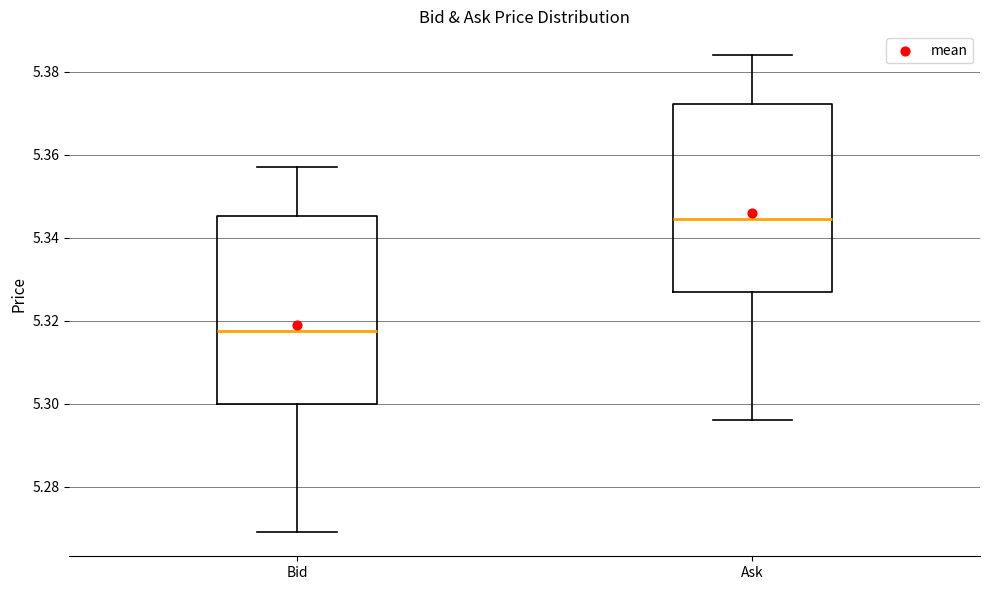

Which box has the highest median line?

Ask